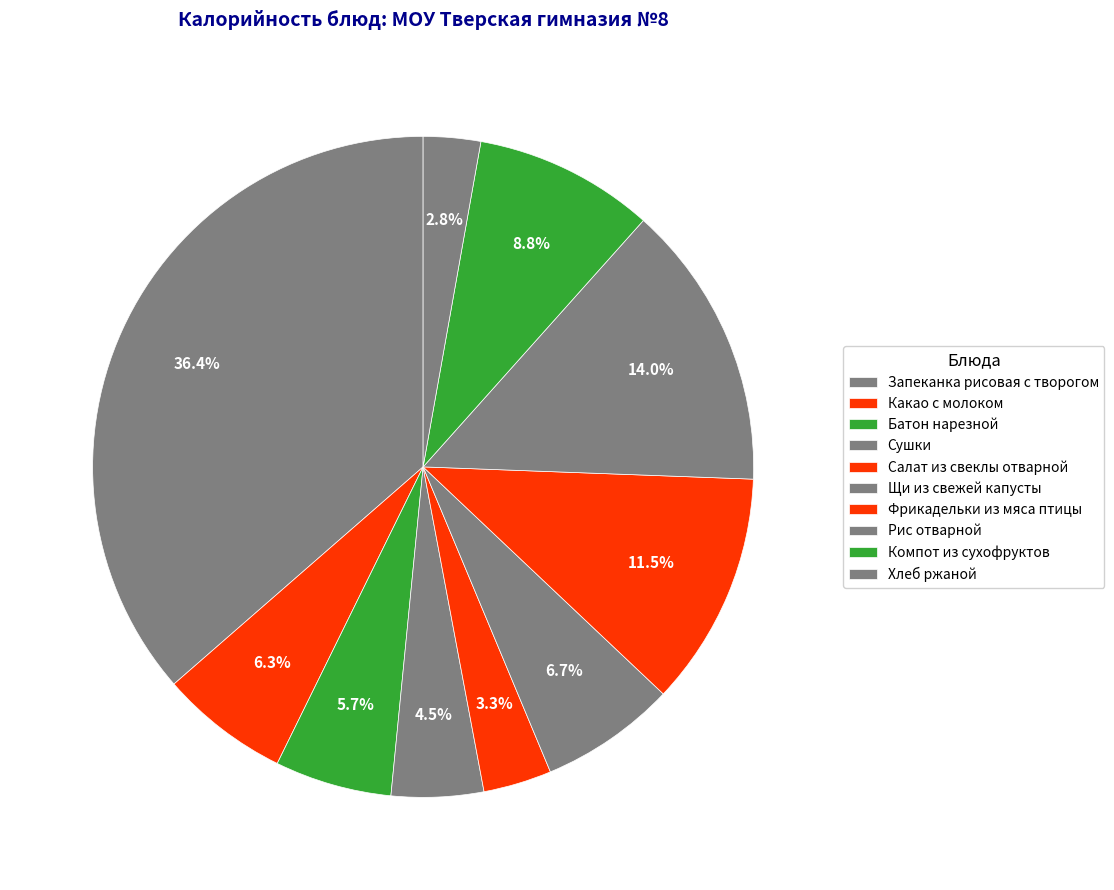

What is the largest slice in the pie chart?

Запеканка рисовая с творогом